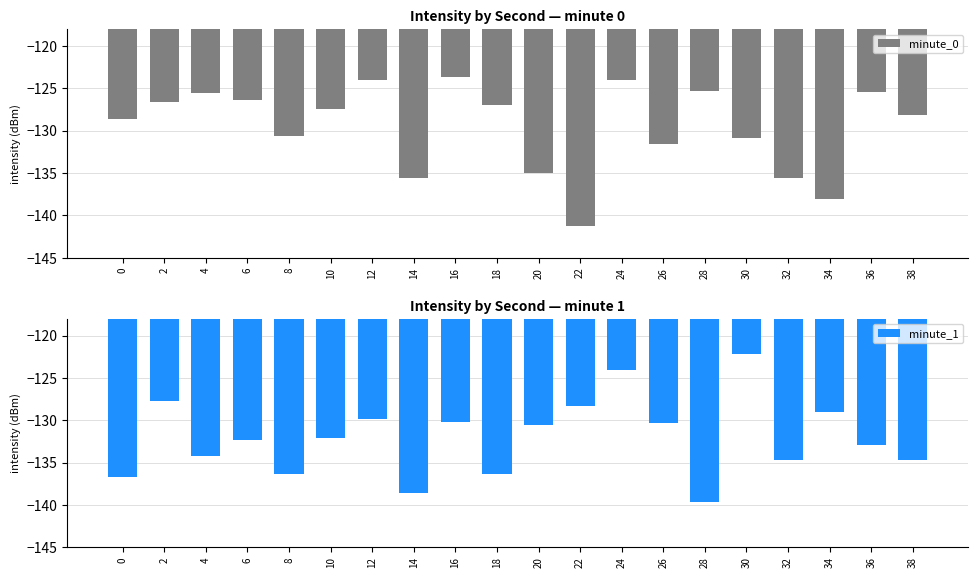

Are the bars horizontal?

No